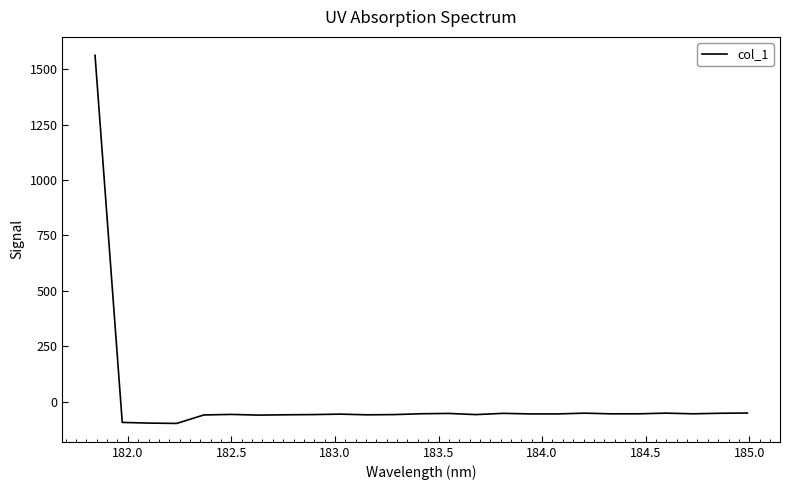

What is the maximum value shown in the chart?

1562.9